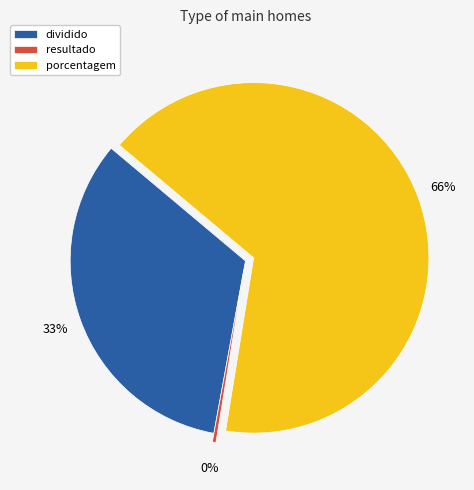

To the nearest percent, what is the combined percentage of porcentagem and dividido?

100%